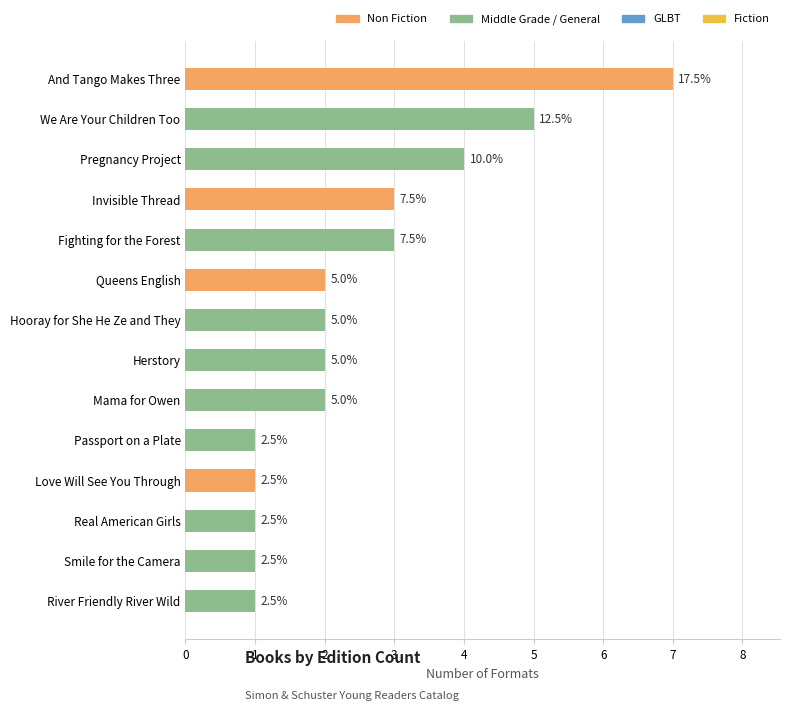

At which label does the data first exceed 2?

And Tango Makes Three